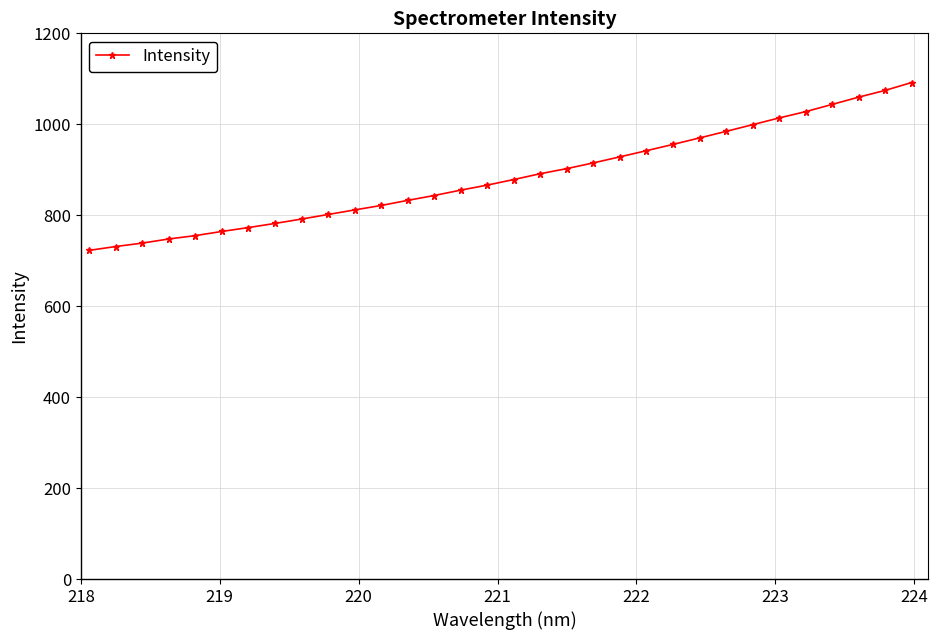

What is the average value?

884.9